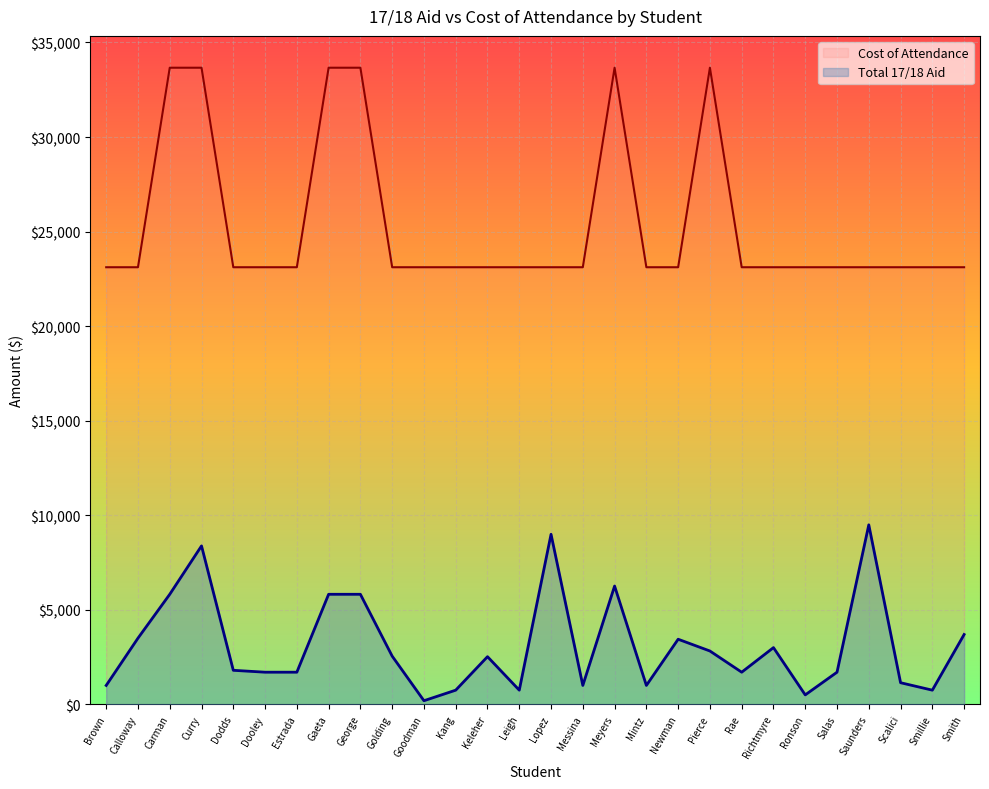

How many interior local peaks does the Cost of Attendance series have?

2